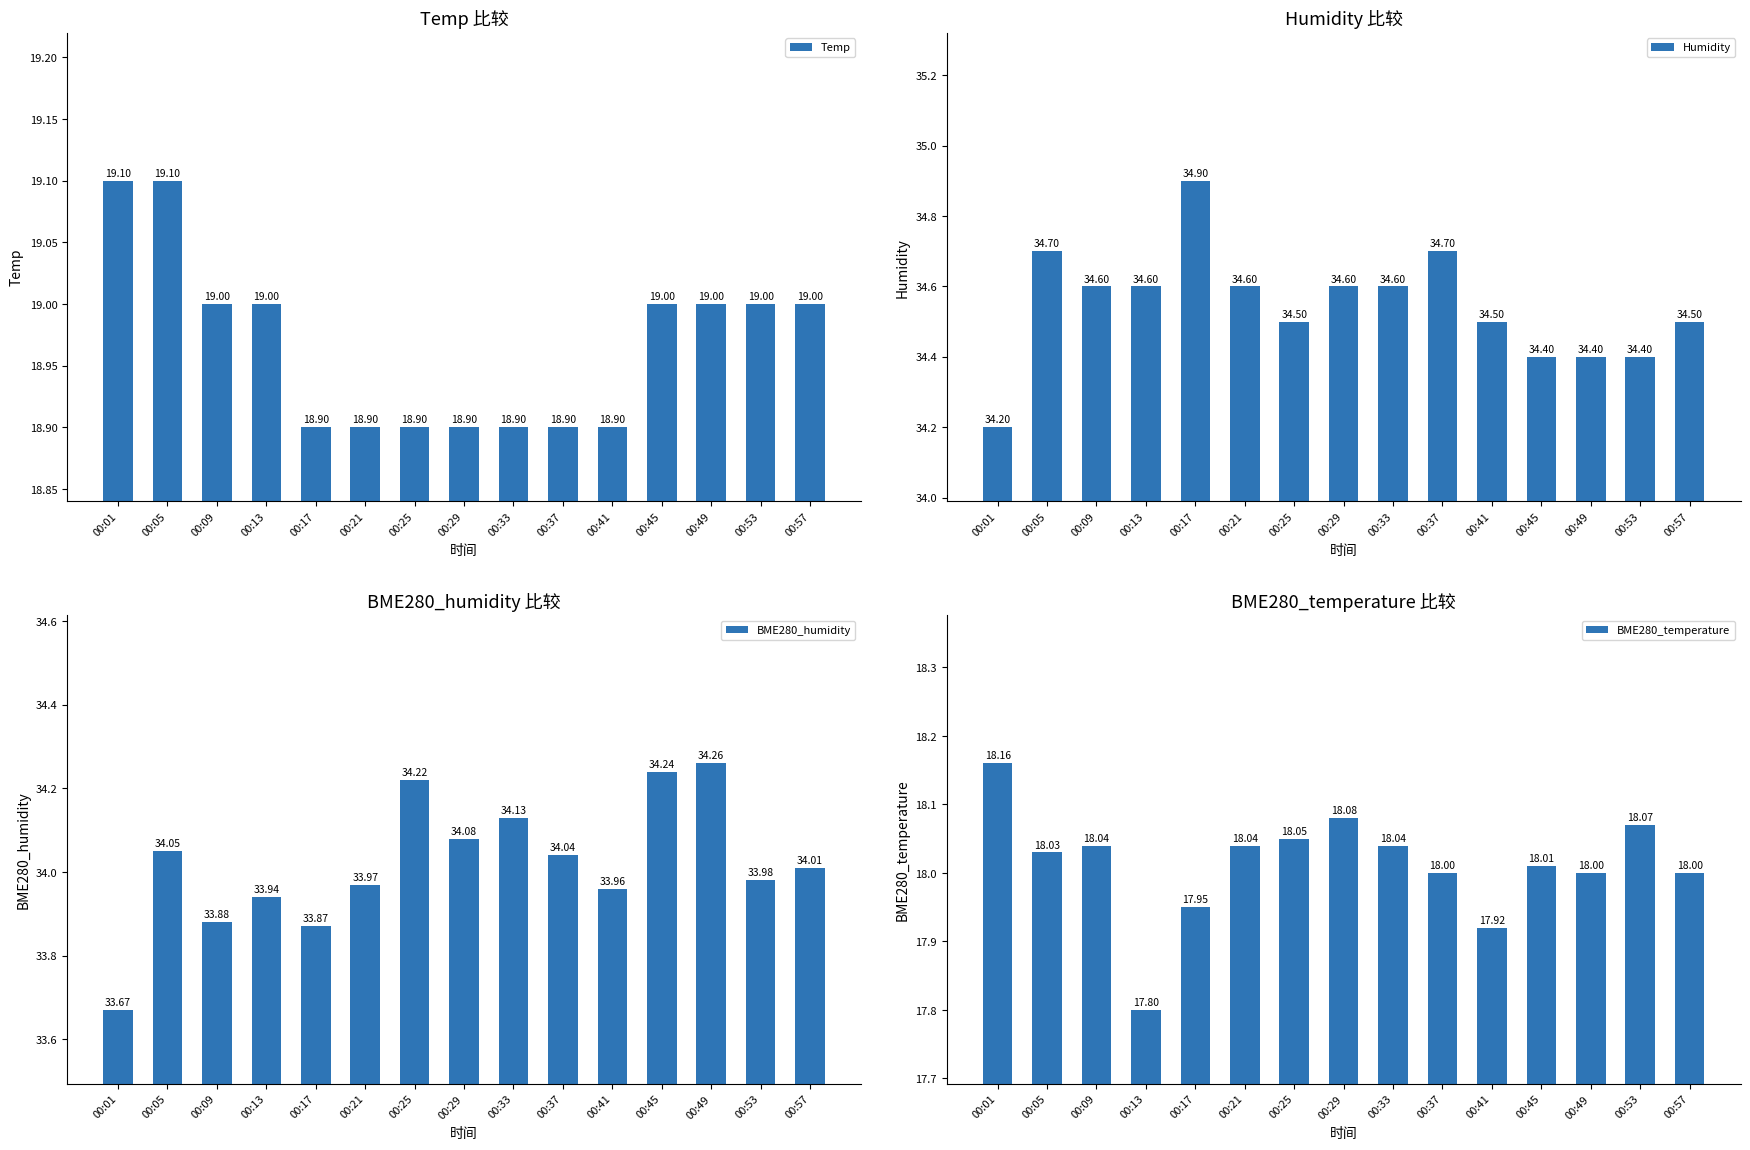

Reading left to right, extract all data points from this chart.

Temp: 00:01=19.1	00:05=19.1	00:09=19.0	00:13=19.0	00:17=18.9	00:21=18.9	00:25=18.9	00:29=18.9	00:33=18.9	00:37=18.9	00:41=18.9	00:45=19.0	00:49=19.0	00:53=19.0	00:57=19.0
Humidity: 00:01=34.2	00:05=34.7	00:09=34.6	00:13=34.6	00:17=34.9	00:21=34.6	00:25=34.5	00:29=34.6	00:33=34.6	00:37=34.7	00:41=34.5	00:45=34.4	00:49=34.4	00:53=34.4	00:57=34.5
BME280_humidity: 00:01=33.7	00:05=34.0	00:09=33.9	00:13=33.9	00:17=33.9	00:21=34.0	00:25=34.2	00:29=34.1	00:33=34.1	00:37=34.0	00:41=34.0	00:45=34.2	00:49=34.3	00:53=34.0	00:57=34.0
BME280_temperature: 00:01=18.2	00:05=18.0	00:09=18.0	00:13=17.8	00:17=17.9	00:21=18.0	00:25=18.1	00:29=18.1	00:33=18.0	00:37=18.0	00:41=17.9	00:45=18.0	00:49=18.0	00:53=18.1	00:57=18.0